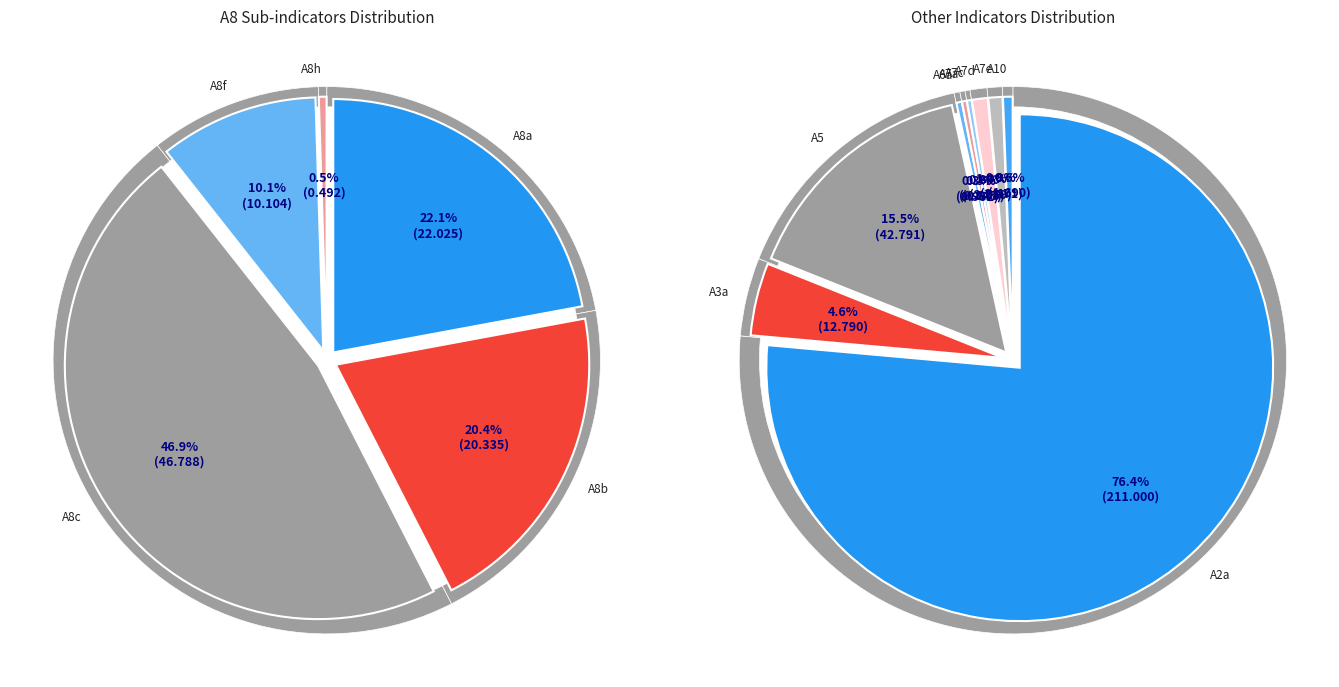

The A8a slice represents 14% of the pie. True or false?

False